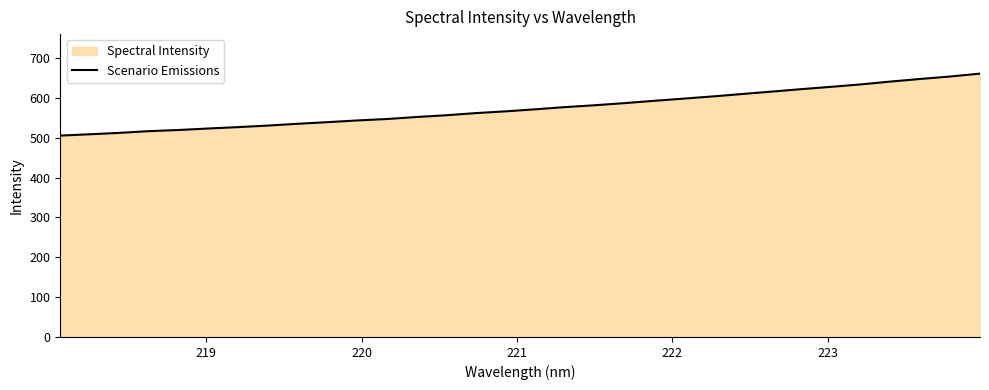

What is the maximum value shown in the chart?

661.2